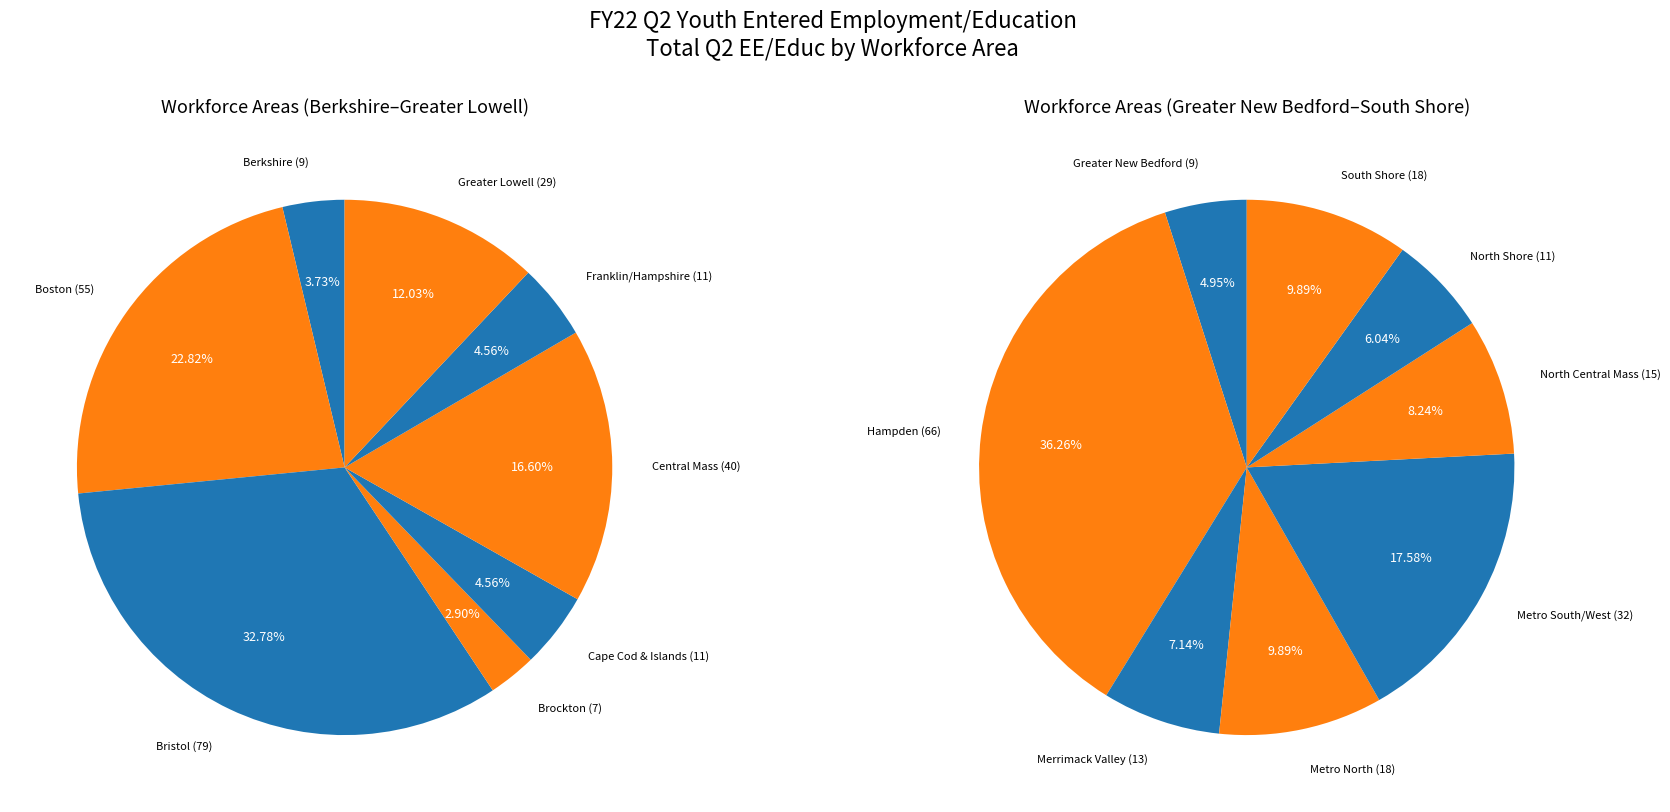

Does any single category account for the majority?

No